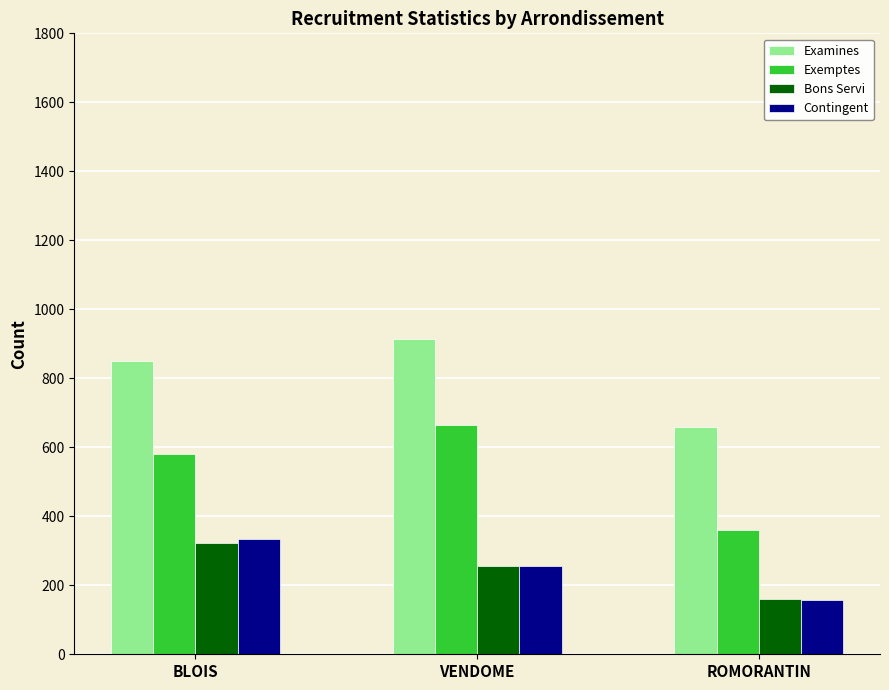

Count the number of categories in the chart.

3